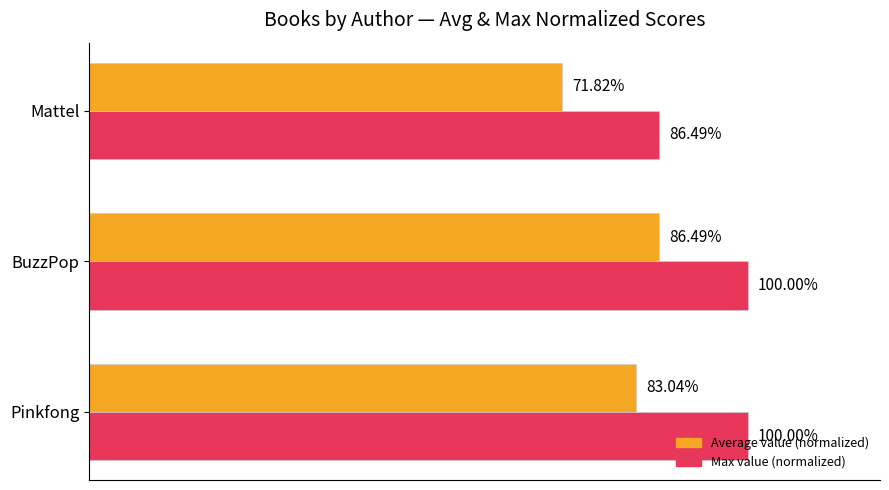

Which series has the largest range (max minus min)?

Average value (normalized)